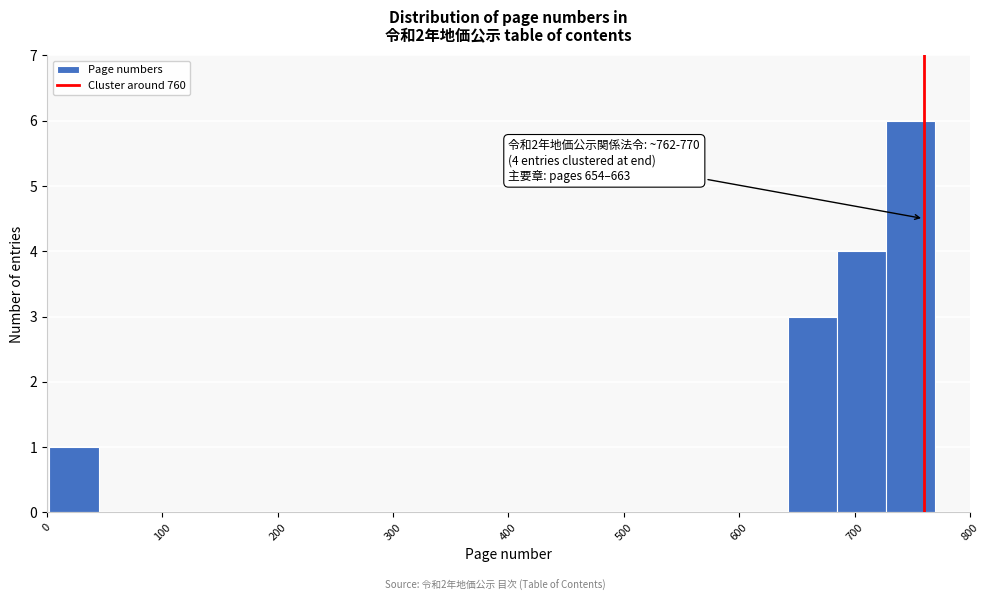

Which range on the x-axis has the tallest bar?

730 to 770